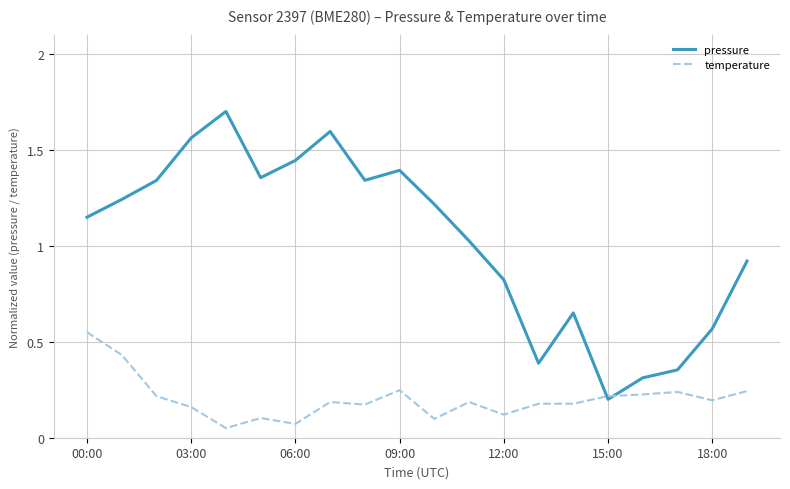

Which series has the largest total across all categories?

pressure